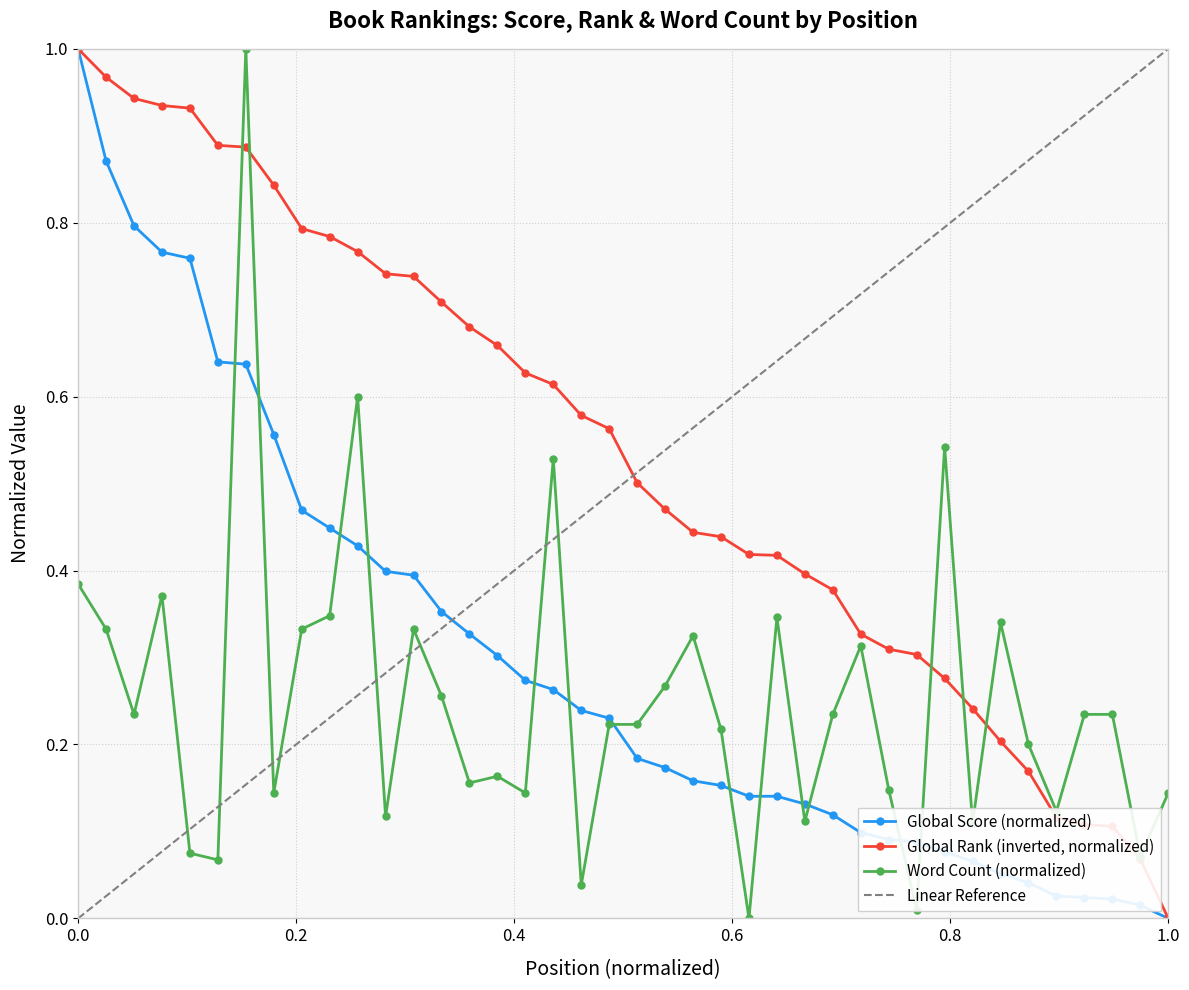

How many values in Word Count (thousands) are above zero?

39